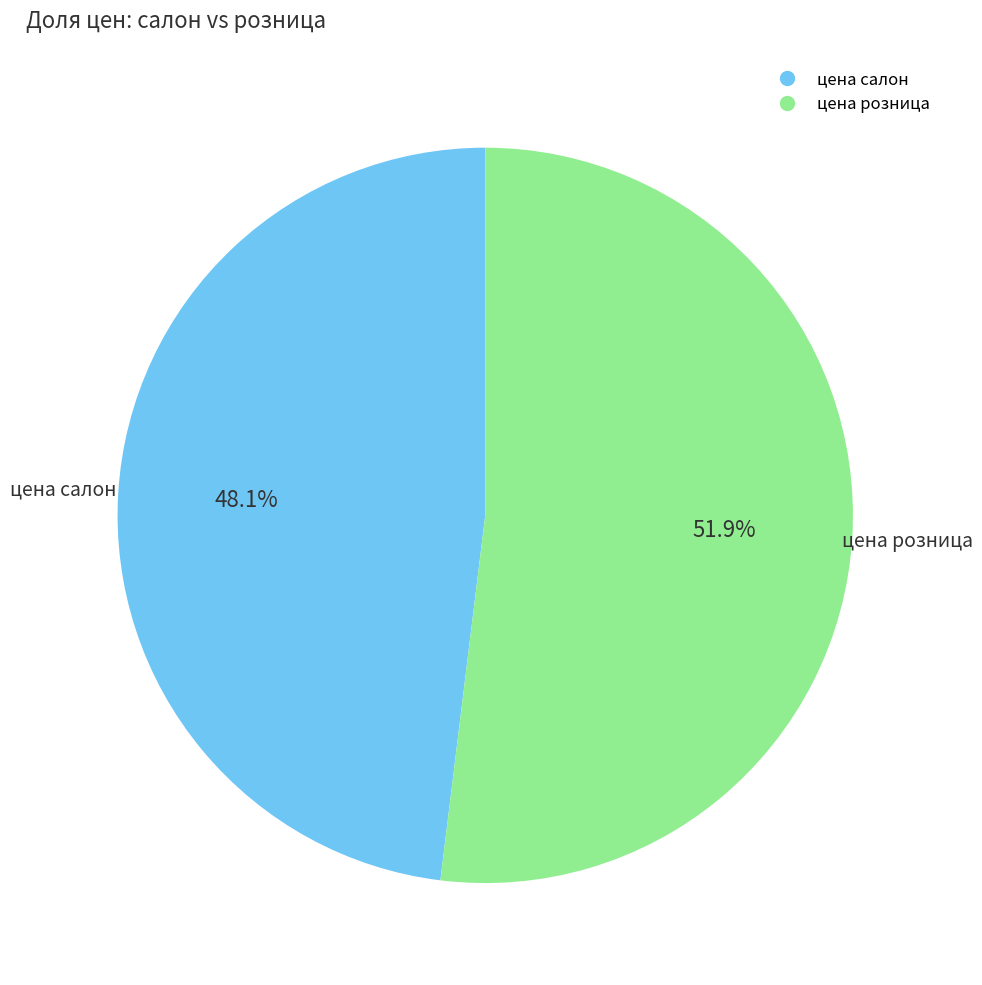

Is there a majority slice in this chart?

Yes